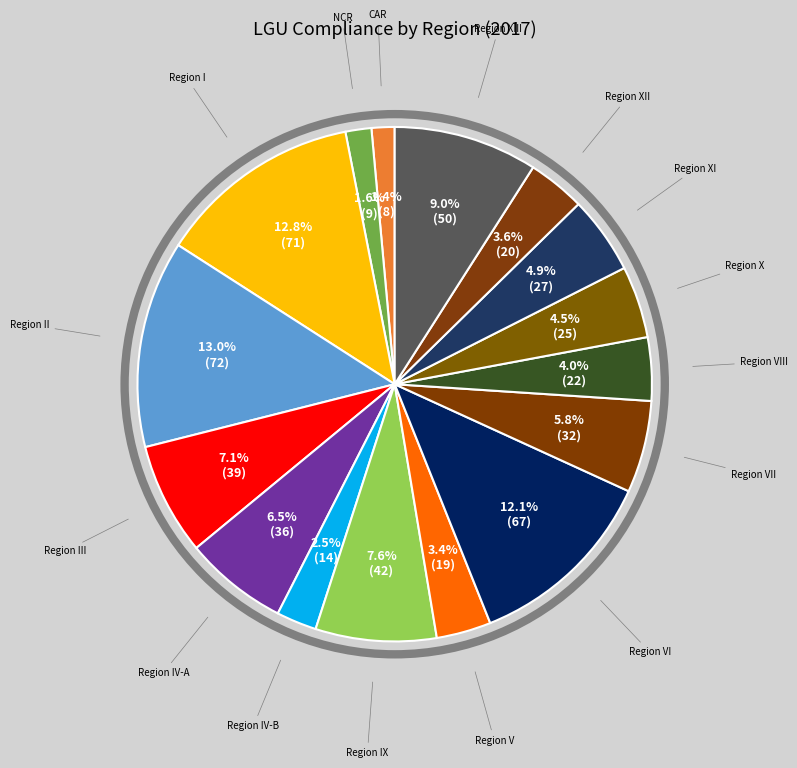

To the nearest percent, what is the difference between the largest and smallest slice percentages?

12%